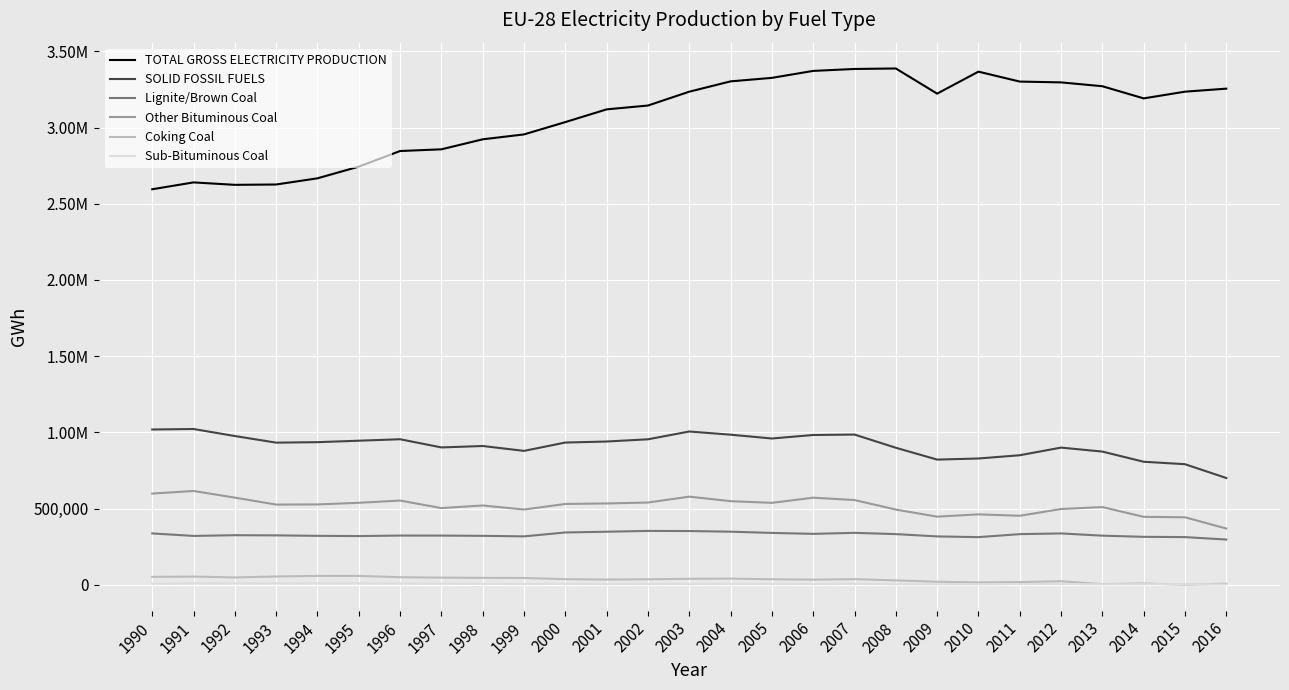

Does the chart have visible grid lines?

Yes